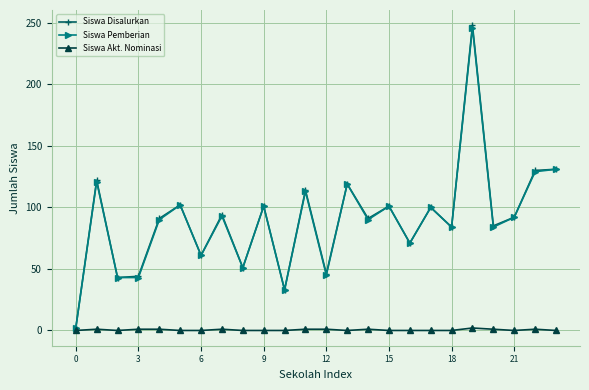

Which series has the widest spread of values?

Siswa Disalurkan